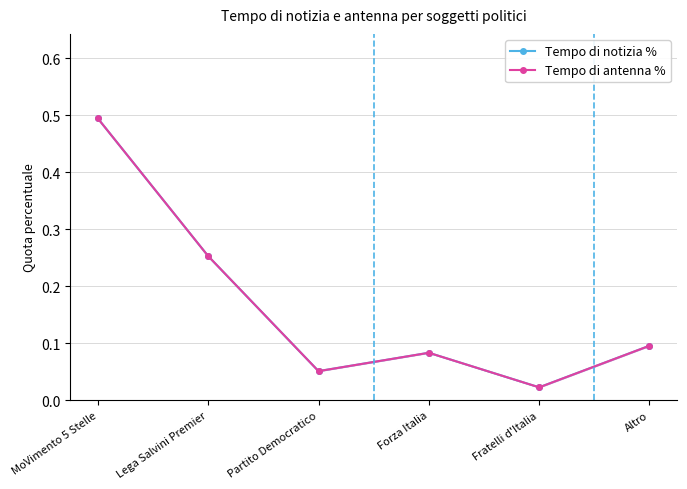

What is the difference between the Tempo di antenna % values at Fratelli d'Italia and Altro?

0.1